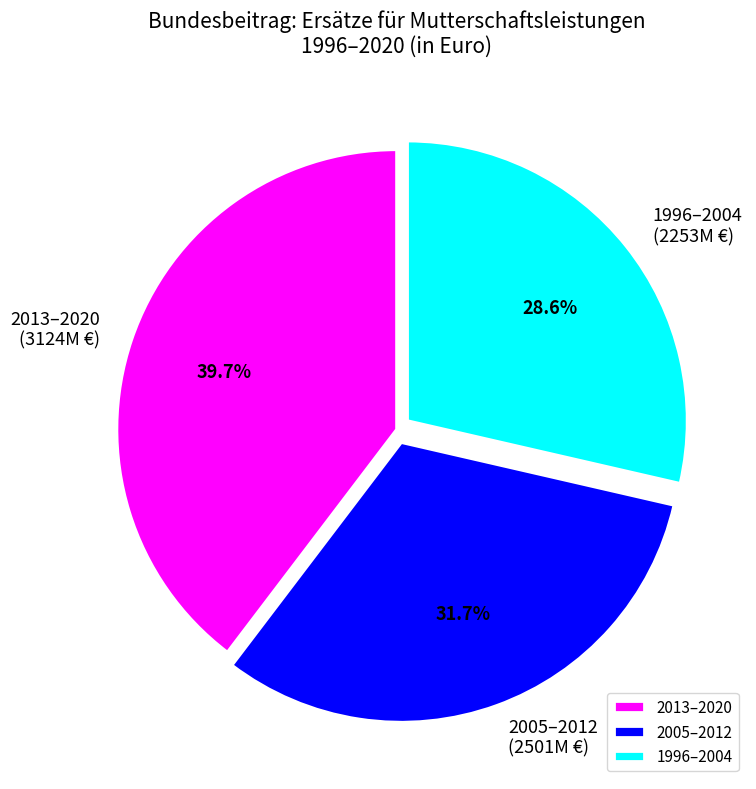

What is the ratio of the value at 2005–2012 (2501M €) to the value at 2013–2020 (3124M €)?

0.8